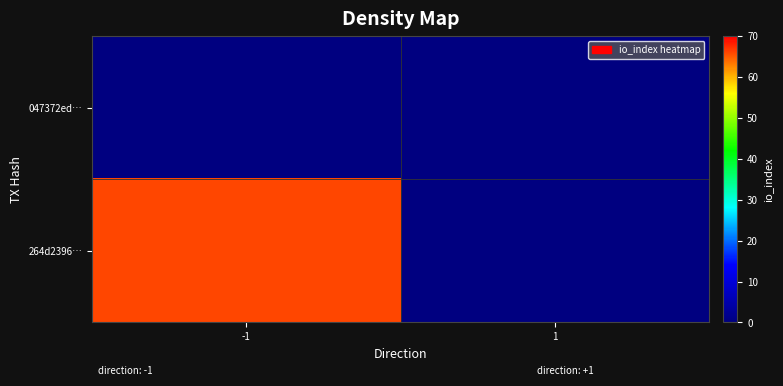

Reading left to right, extract all data points from this chart.

047372ed…: -1=0	1=0
264d2396…: -1=66	1=0